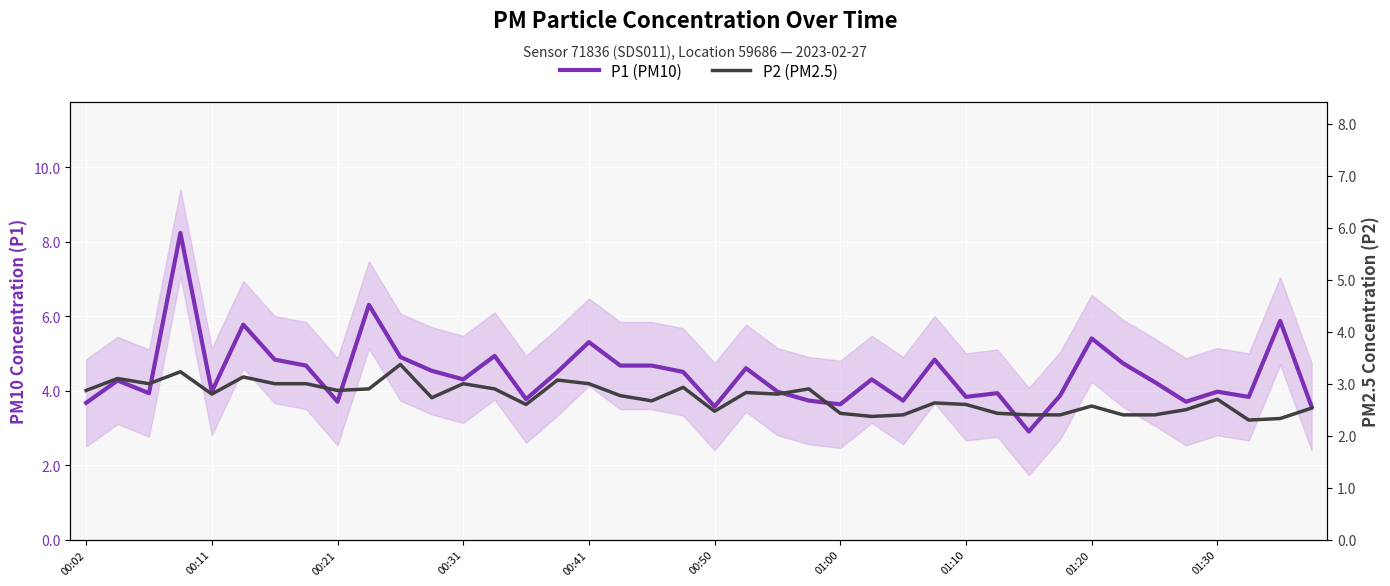

At which category does the chart reach its minimum across all series?

37